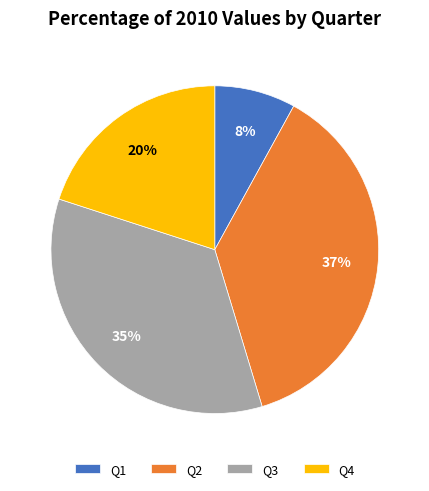

Is it true that Q1 is 1% of the pie?

False